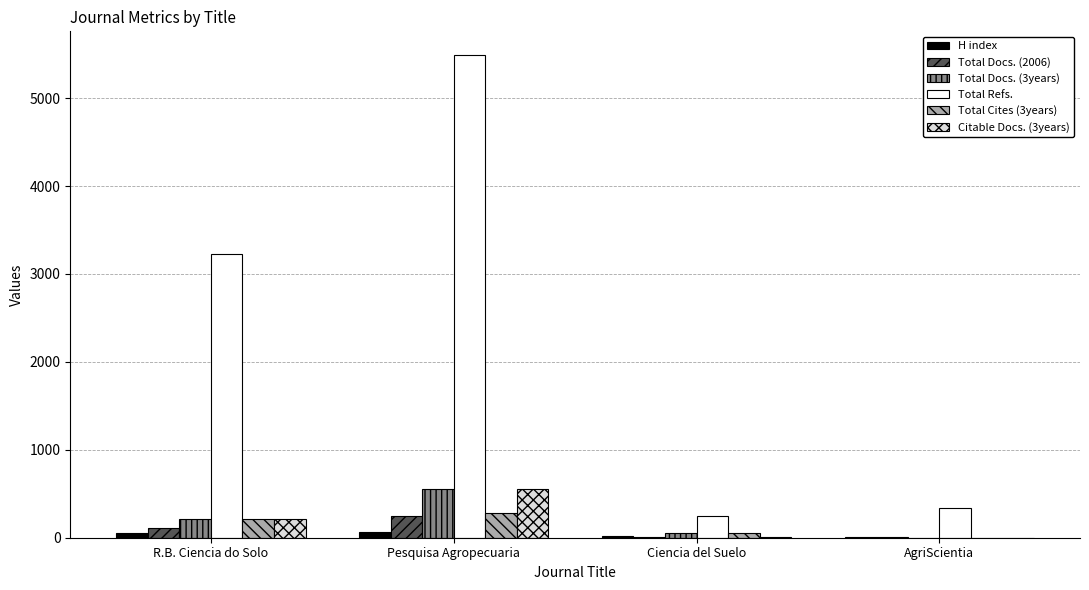

At which category does the chart reach its peak across all series?

Pesquisa Agropecuaria